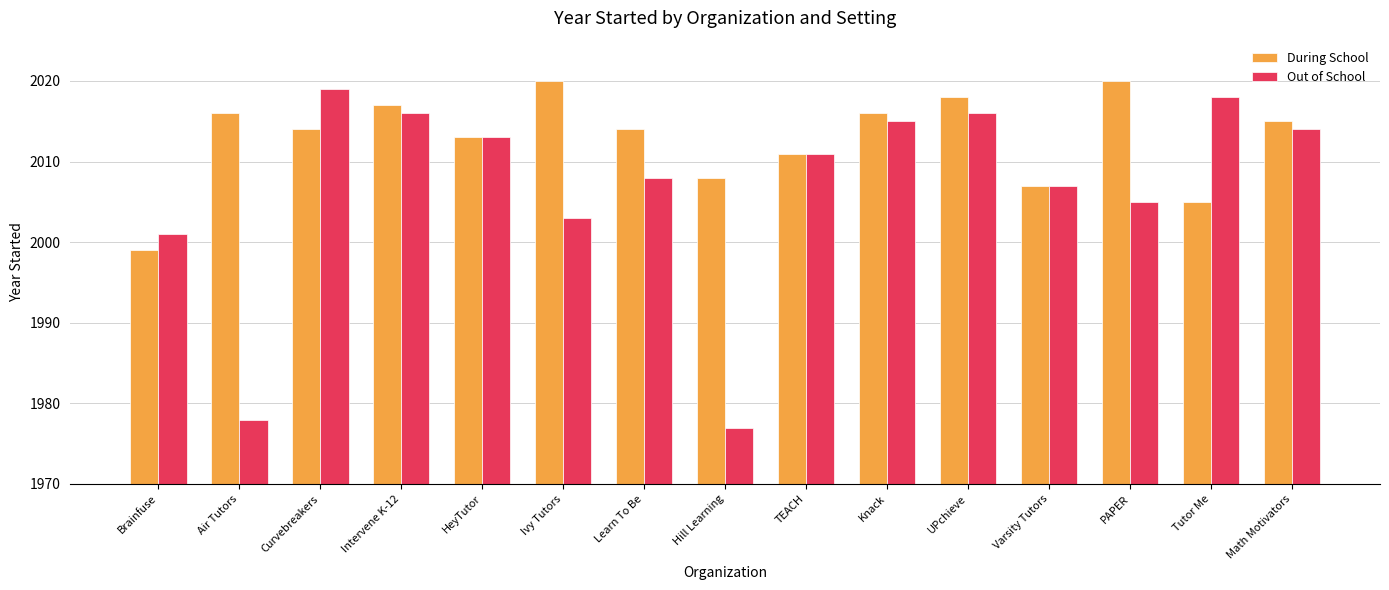

Reading right to left, what are all the values shown in this chart?

During School: 2015	2005	2020	2007	2018	2016	2011	2008	2014	2020	2013	2017	2014	2016	1999
Out of School: 2014	2018	2005	2007	2016	2015	2011	1977	2008	2003	2013	2016	2019	1978	2001